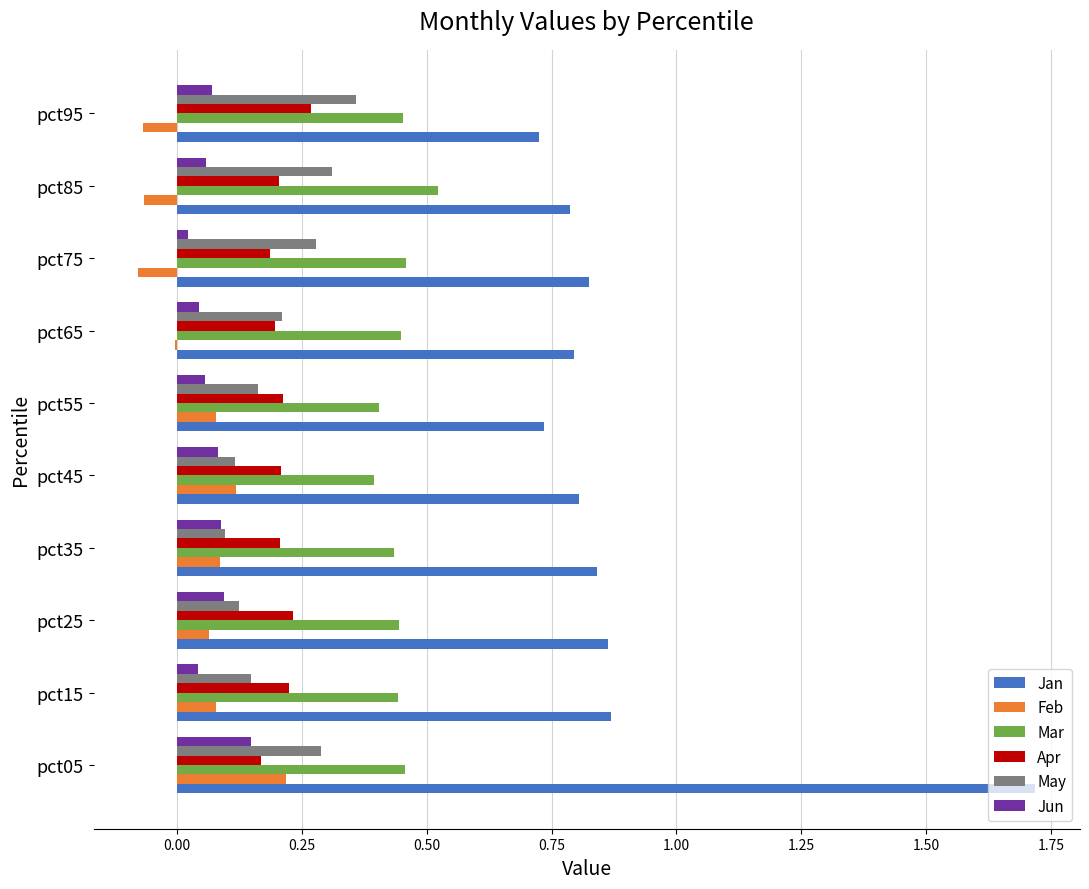

True or false: Apr has a value of 0.3 at pct15.

False